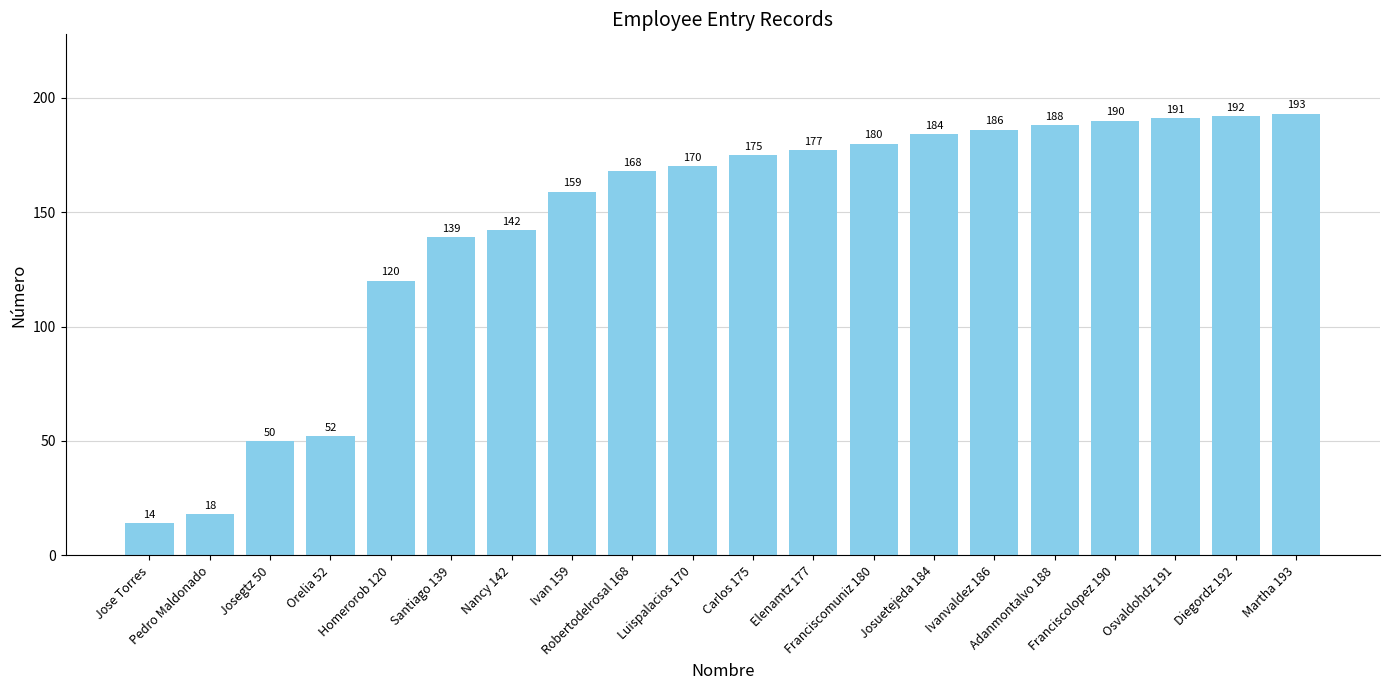

What is the label of the 9th bar from the left?

Robertodelrosal 168